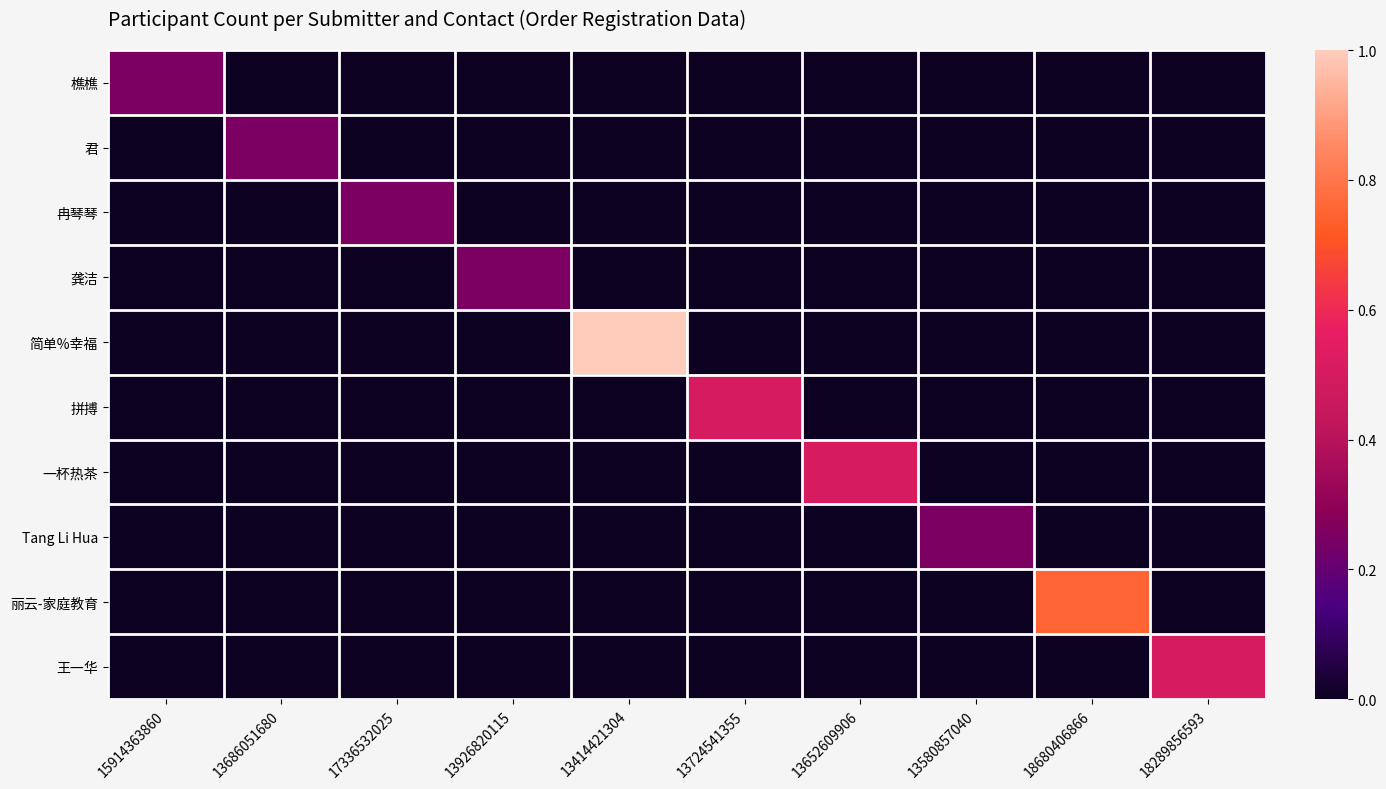

Reading left to right, extract all data points from this chart.

樵樵: 15914363860=0.2	13686051680=0.0	17336532025=0.0	13926820115=0.0	13414421304=0.0	13724541355=0.0	13652609906=0.0	13580857040=0.0	18680406866=0.0	18289856593=0.0
君: 15914363860=0.0	13686051680=0.2	17336532025=0.0	13926820115=0.0	13414421304=0.0	13724541355=0.0	13652609906=0.0	13580857040=0.0	18680406866=0.0	18289856593=0.0
冉琴琴: 15914363860=0.0	13686051680=0.0	17336532025=0.2	13926820115=0.0	13414421304=0.0	13724541355=0.0	13652609906=0.0	13580857040=0.0	18680406866=0.0	18289856593=0.0
龚洁: 15914363860=0.0	13686051680=0.0	17336532025=0.0	13926820115=0.2	13414421304=0.0	13724541355=0.0	13652609906=0.0	13580857040=0.0	18680406866=0.0	18289856593=0.0
简单%幸福: 15914363860=0.0	13686051680=0.0	17336532025=0.0	13926820115=0.0	13414421304=1.0	13724541355=0.0	13652609906=0.0	13580857040=0.0	18680406866=0.0	18289856593=0.0
拼搏: 15914363860=0.0	13686051680=0.0	17336532025=0.0	13926820115=0.0	13414421304=0.0	13724541355=0.5	13652609906=0.0	13580857040=0.0	18680406866=0.0	18289856593=0.0
一杯热茶: 15914363860=0.0	13686051680=0.0	17336532025=0.0	13926820115=0.0	13414421304=0.0	13724541355=0.0	13652609906=0.5	13580857040=0.0	18680406866=0.0	18289856593=0.0
Tang Li Hua: 15914363860=0.0	13686051680=0.0	17336532025=0.0	13926820115=0.0	13414421304=0.0	13724541355=0.0	13652609906=0.0	13580857040=0.2	18680406866=0.0	18289856593=0.0
丽云-家庭教育: 15914363860=0.0	13686051680=0.0	17336532025=0.0	13926820115=0.0	13414421304=0.0	13724541355=0.0	13652609906=0.0	13580857040=0.0	18680406866=0.8	18289856593=0.0
王一华: 15914363860=0.0	13686051680=0.0	17336532025=0.0	13926820115=0.0	13414421304=0.0	13724541355=0.0	13652609906=0.0	13580857040=0.0	18680406866=0.0	18289856593=0.5